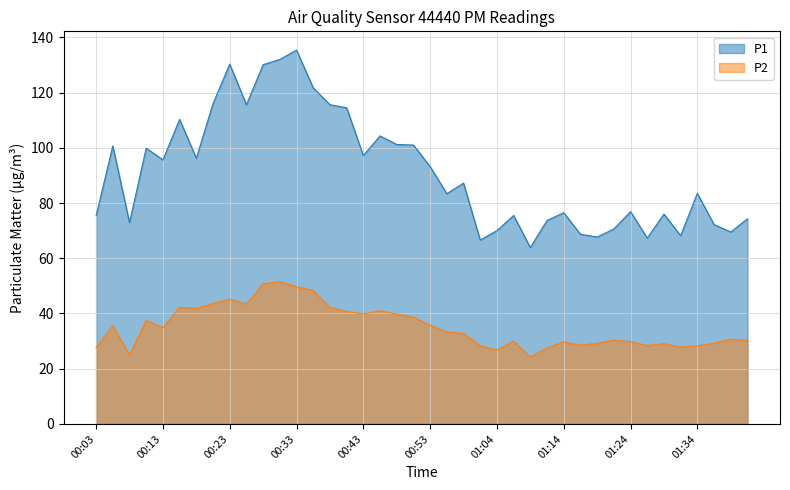

What is the sum of all P2 values?

1409.7